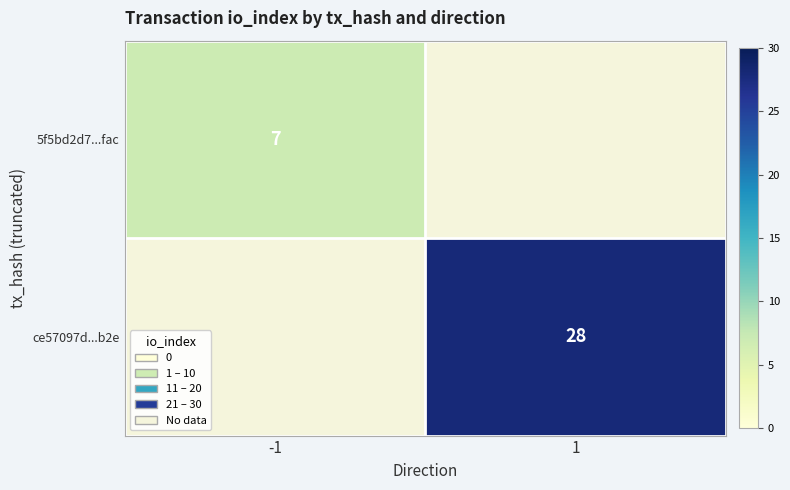

The ce57097d...b2e series shows 28 at 1. True or false?

True